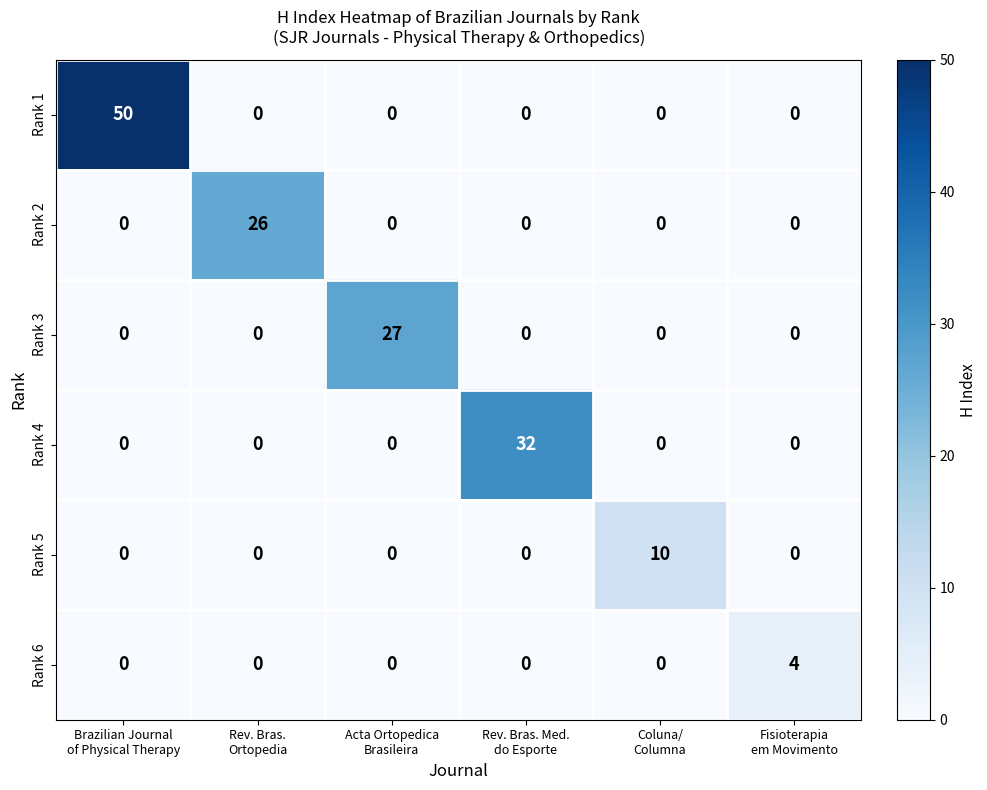

What is the spread (max minus min) of values at Acta Ortopedica
Brasileira?

27